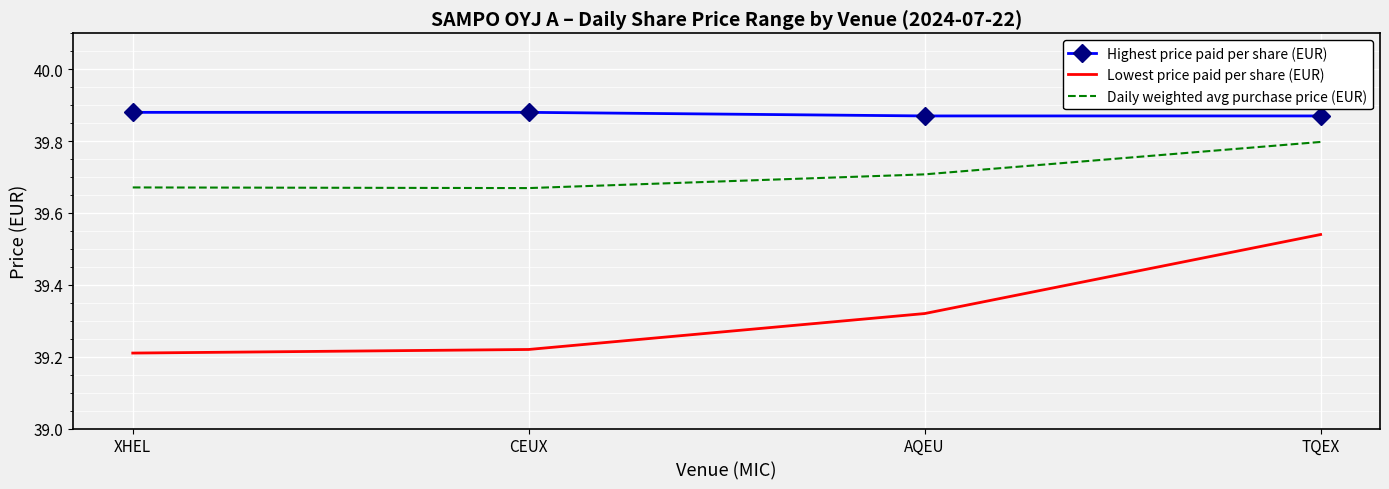

What is the total value across all series at XHEL?

118.8